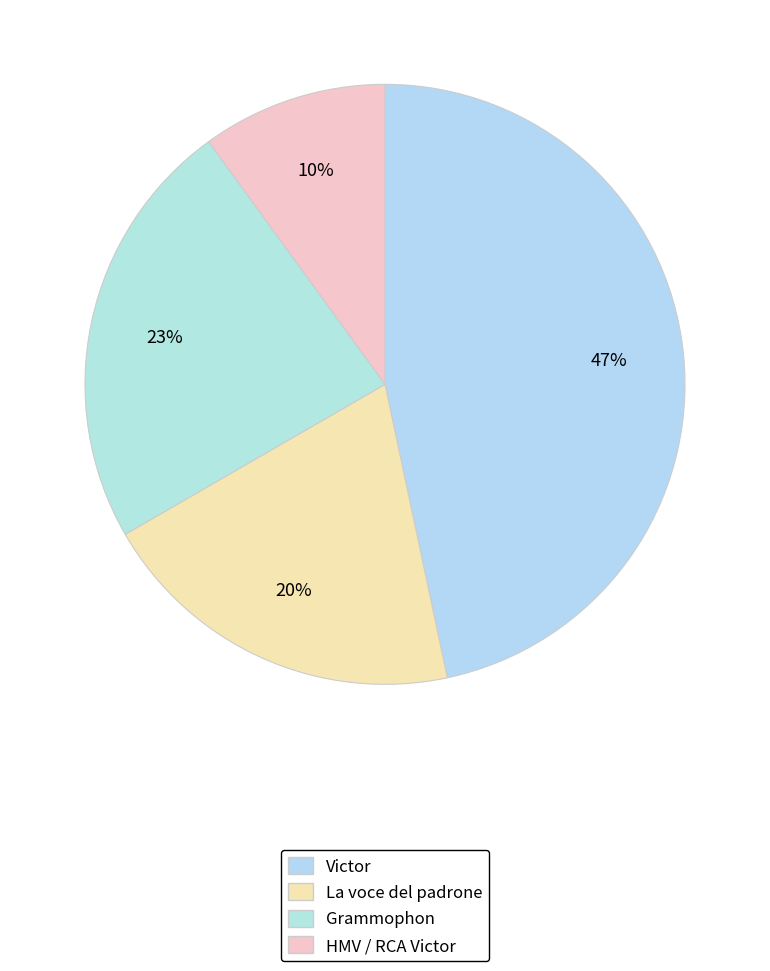

Count the number of slices in the pie.

4